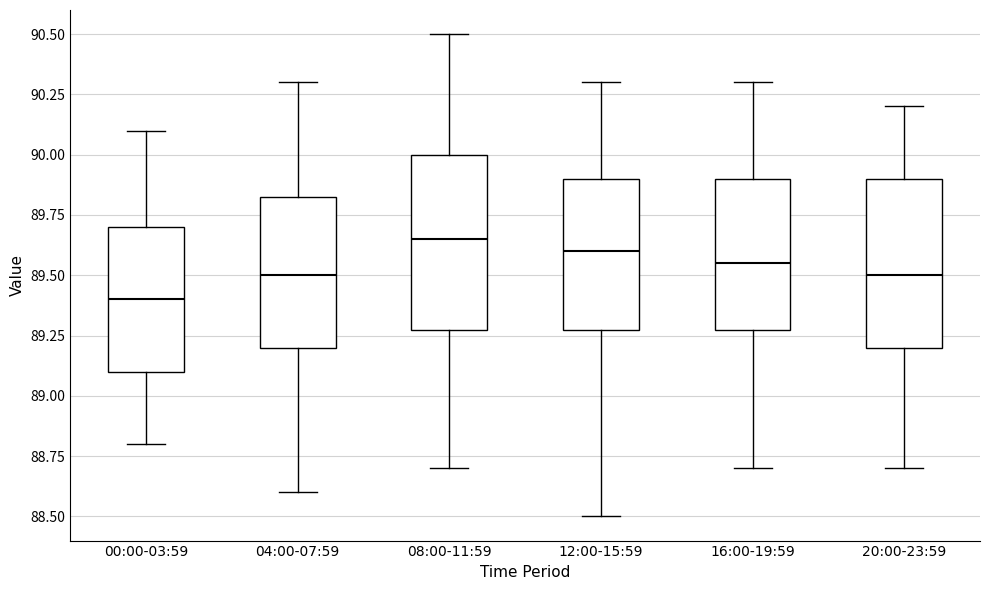

Which box's median line is the lowest?

00:00-03:59